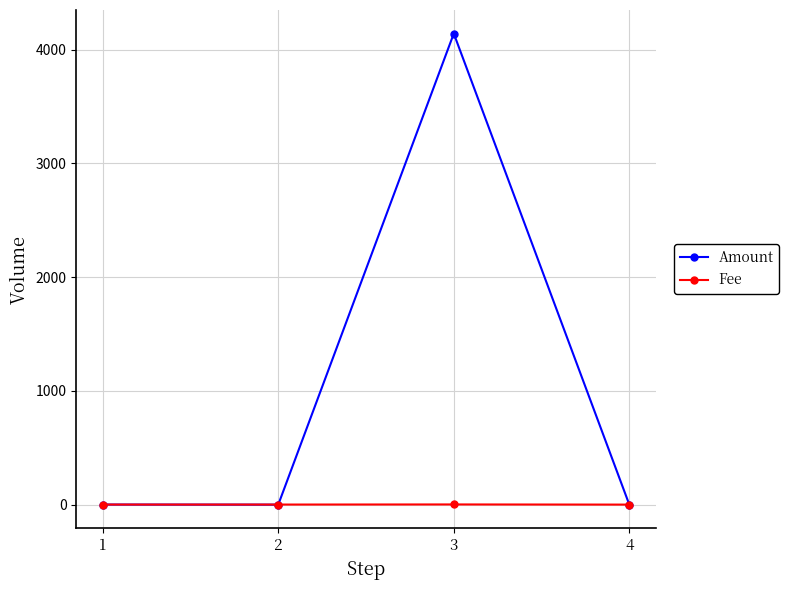

What is the total value across all series at 1?

2.0